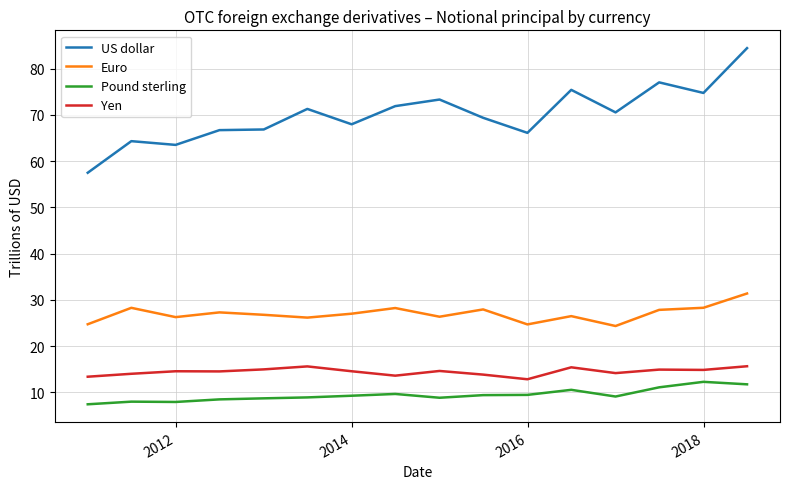

What are all the series names shown in the legend?

US dollar, Euro, Pound sterling, Yen